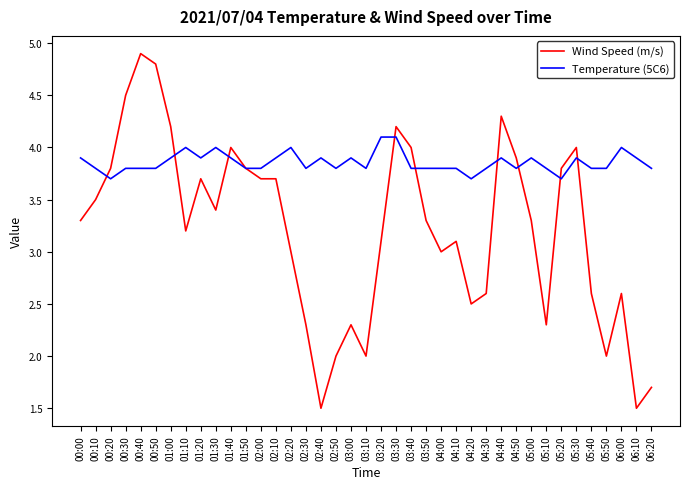

Which series has the largest range (max minus min)?

Wind Speed (m/s)